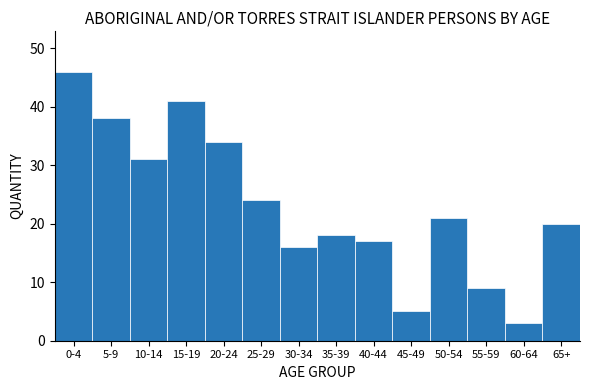

Reading left to right, extract all data points from this chart.

0-4=46	5-9=38	10-14=31	15-19=41	20-24=34	25-29=24	30-34=16	35-39=18	40-44=17	45-49=5	50-54=21	55-59=9	60-64=3	65+=20